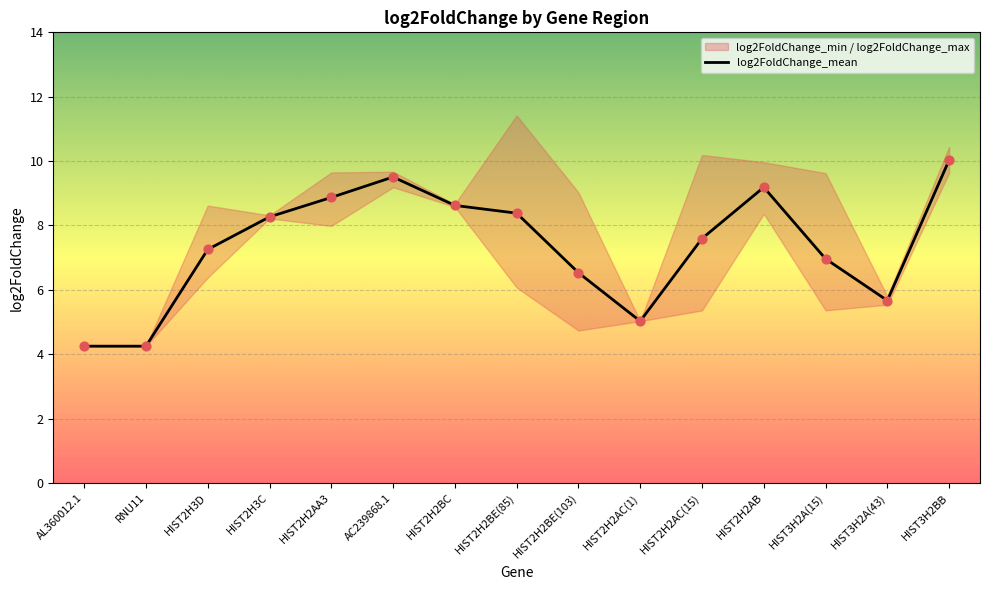

Between HIST3H2BB and HIST2H2BE(85), which is larger?

HIST3H2BB